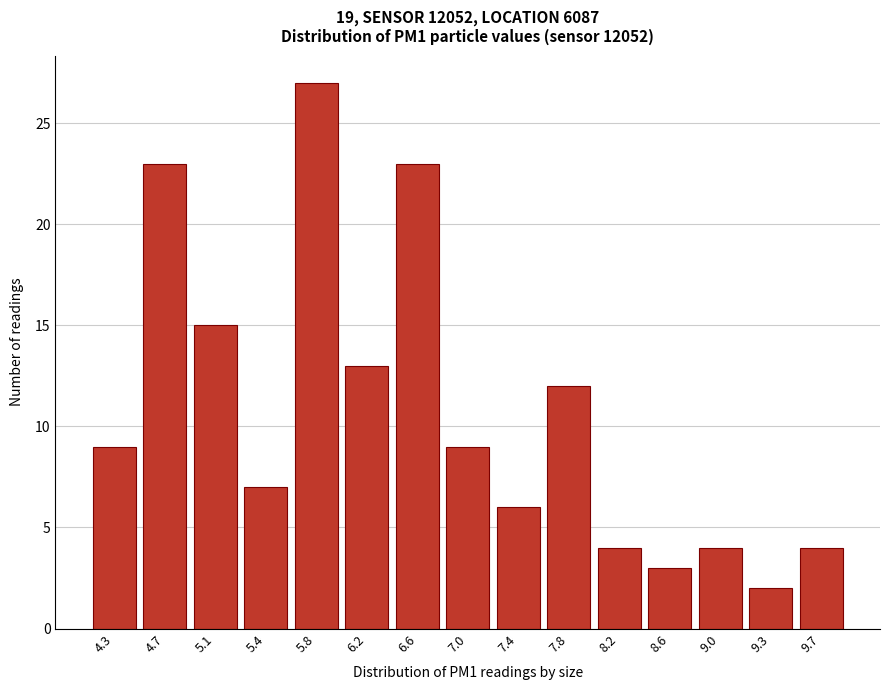

Reading right to left, what are all the values shown in this chart?

9.7=4	9.3=2	9.0=4	8.6=3	8.2=4	7.8=12	7.4=6	7.0=9	6.6=23	6.2=13	5.8=27	5.4=7	5.1=15	4.7=23	4.3=9